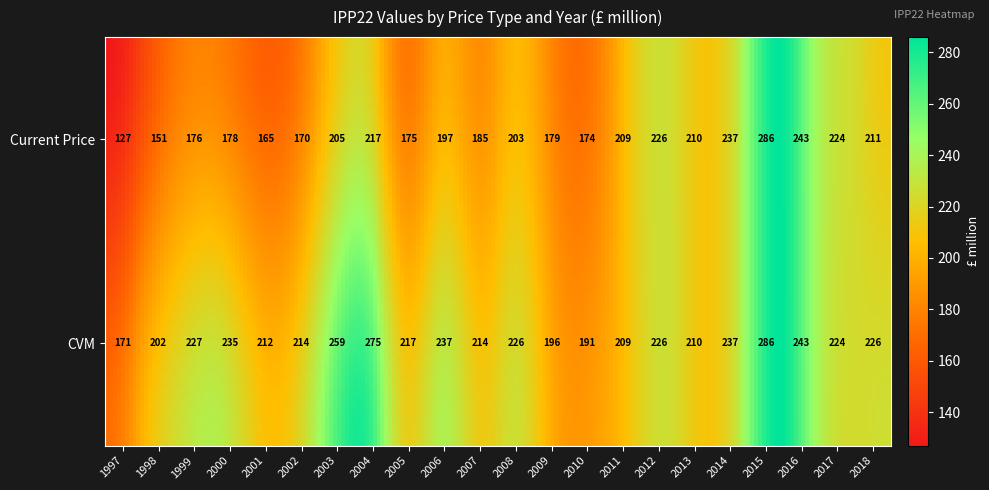

Where is CVM nearest to the value 228?

1999